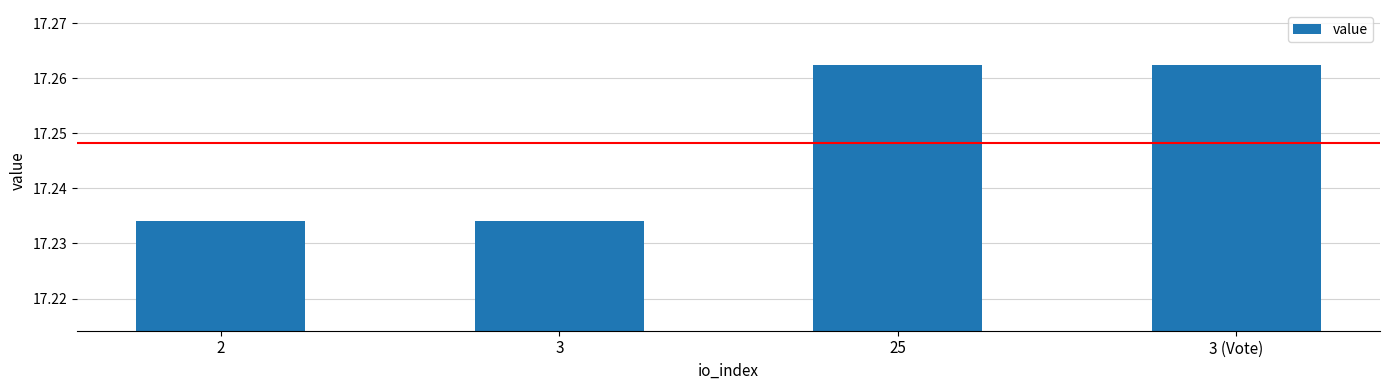

What position from the right is 3?

3